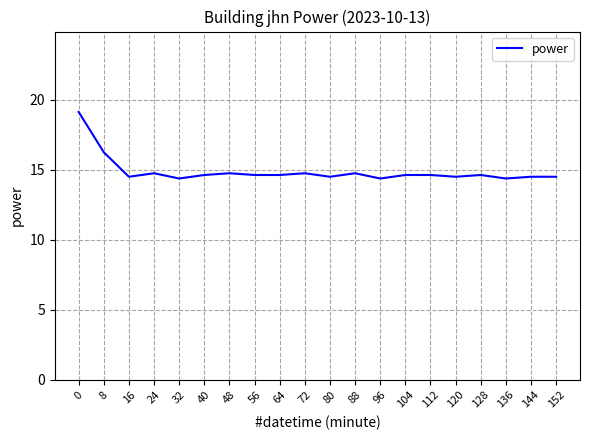

What is the maximum value shown in the chart?

19.1